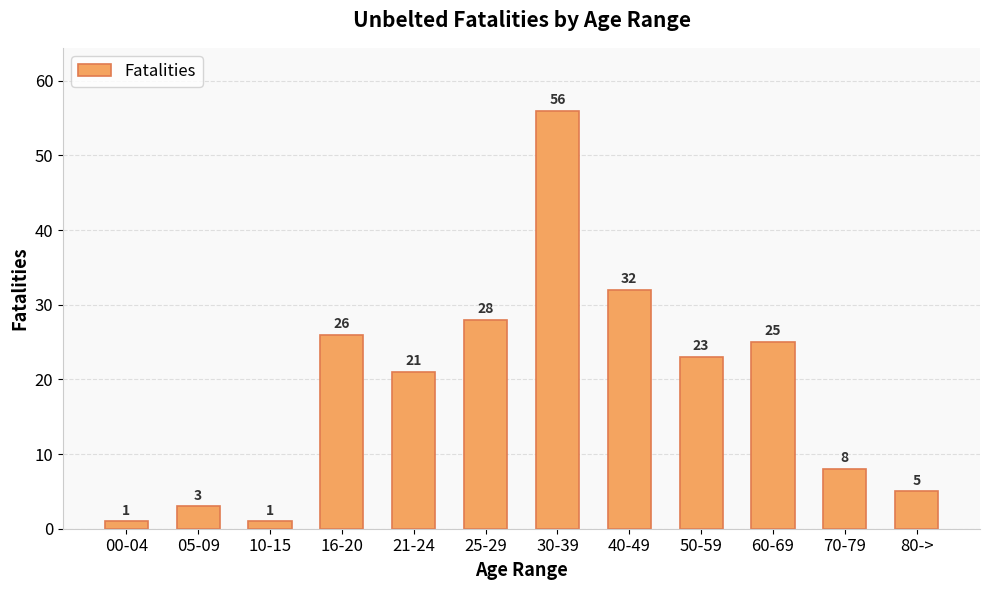

What is the greatest value displayed?

56